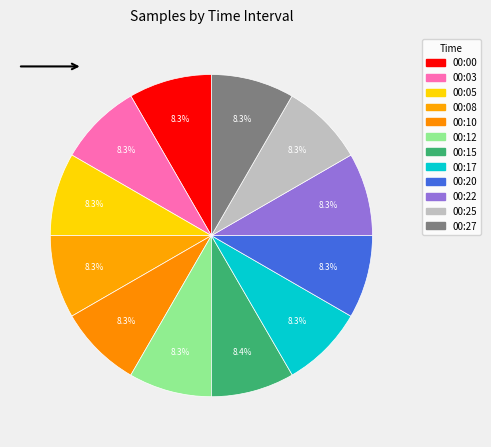

What is the largest slice in the pie chart?

00:15